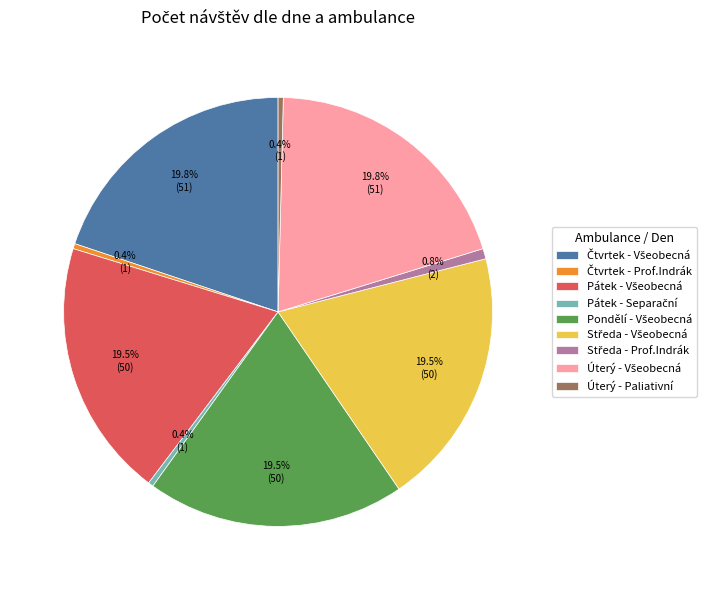

To the nearest percent, what is the difference between the largest and smallest slice percentages?

19%